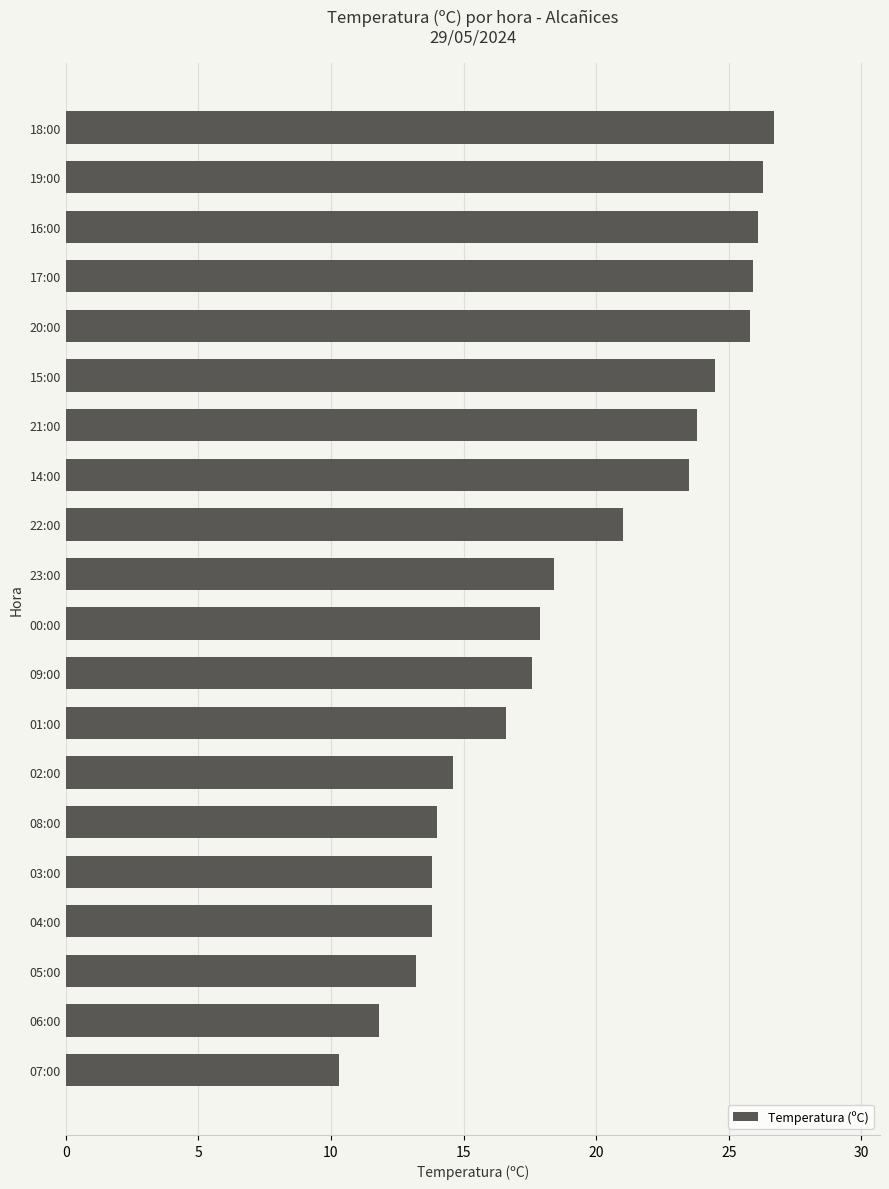

Read the value at 07:00.

10.3